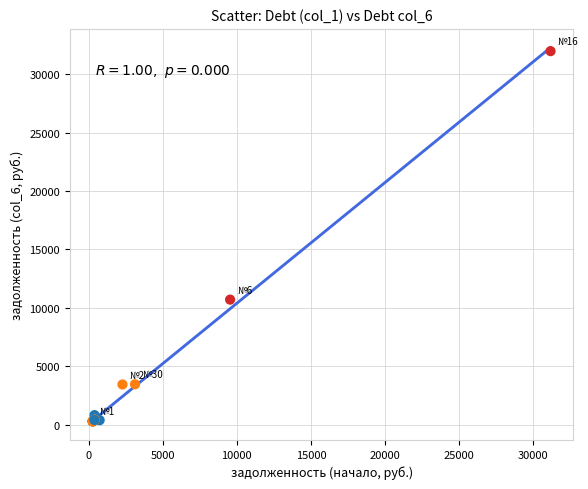

What Y value in the scatter plot is closest to 16130?

10700.2